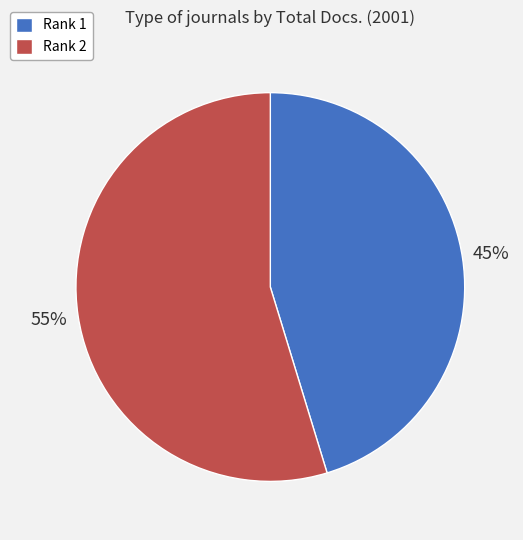

Is Rank 2 the majority of the pie?

Yes